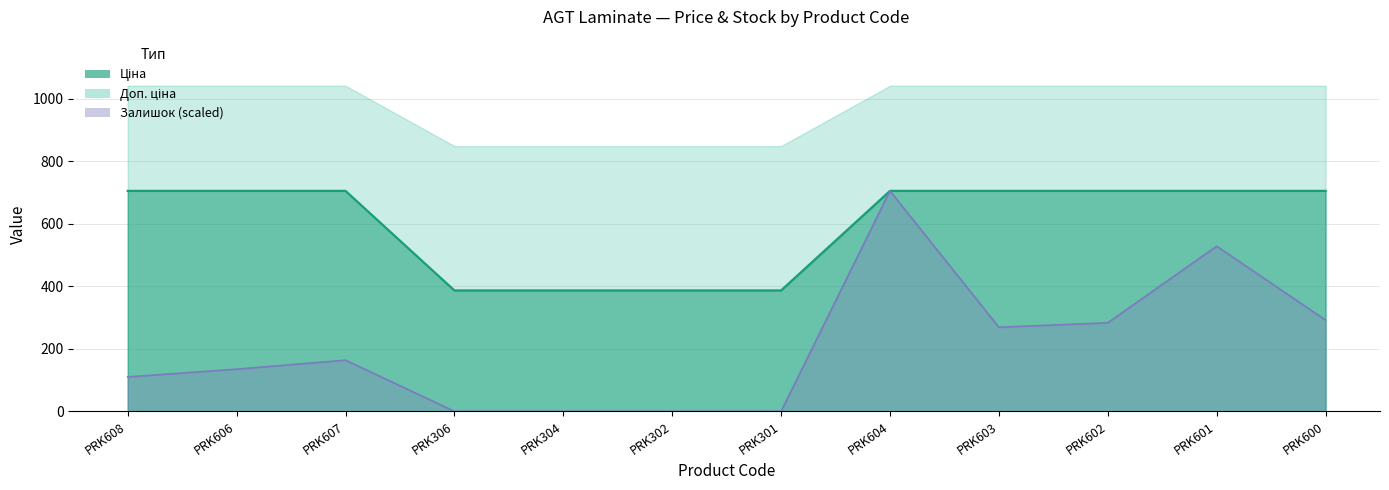

At which category does the chart reach its minimum across all series?

PRK306